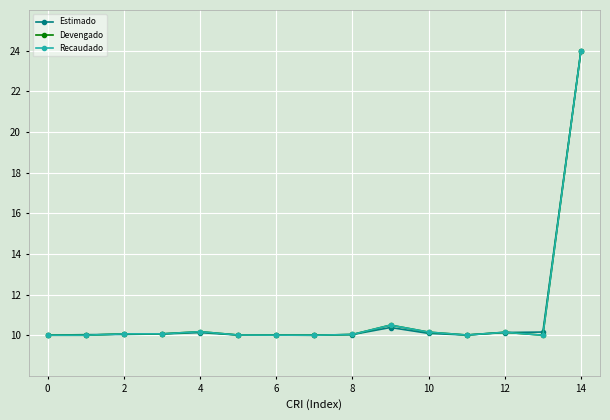

Does the chart have visible grid lines?

Yes